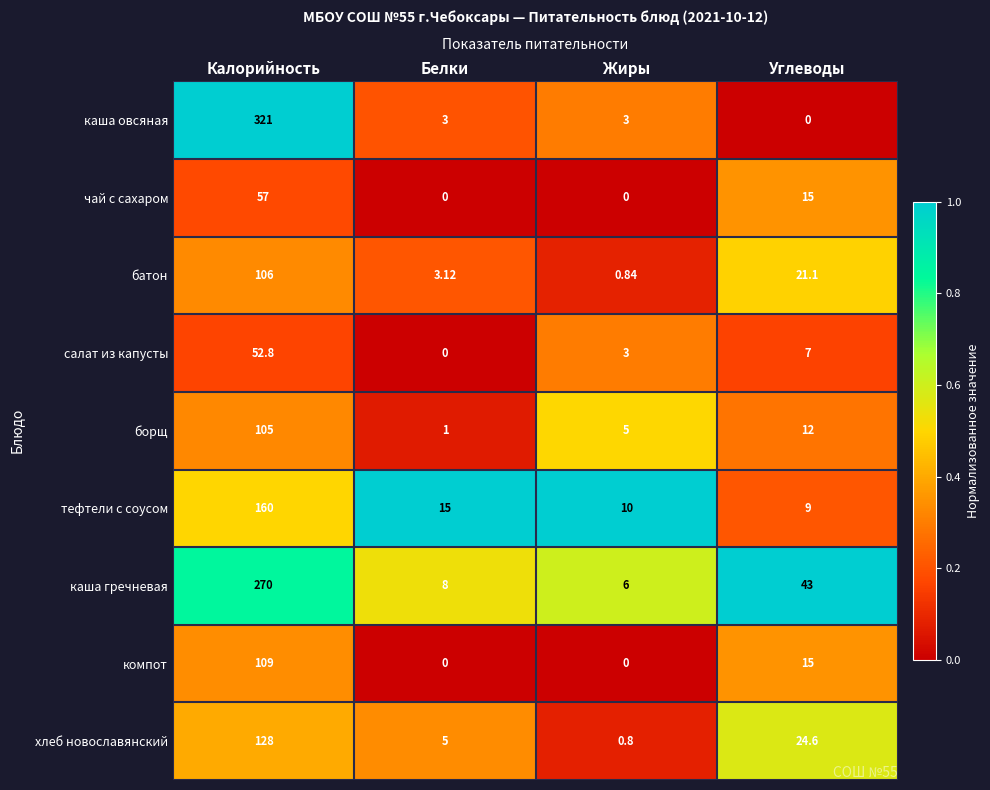

Which category has the lowest value in the борщ series?

Белки